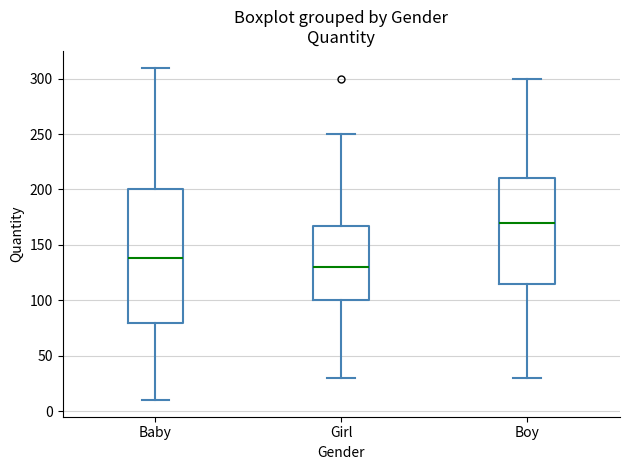

Where does the upper whisker of the box for Boy end on the y-axis? The values are not printed on the chart, so give them approximately, as read against the axis.

300